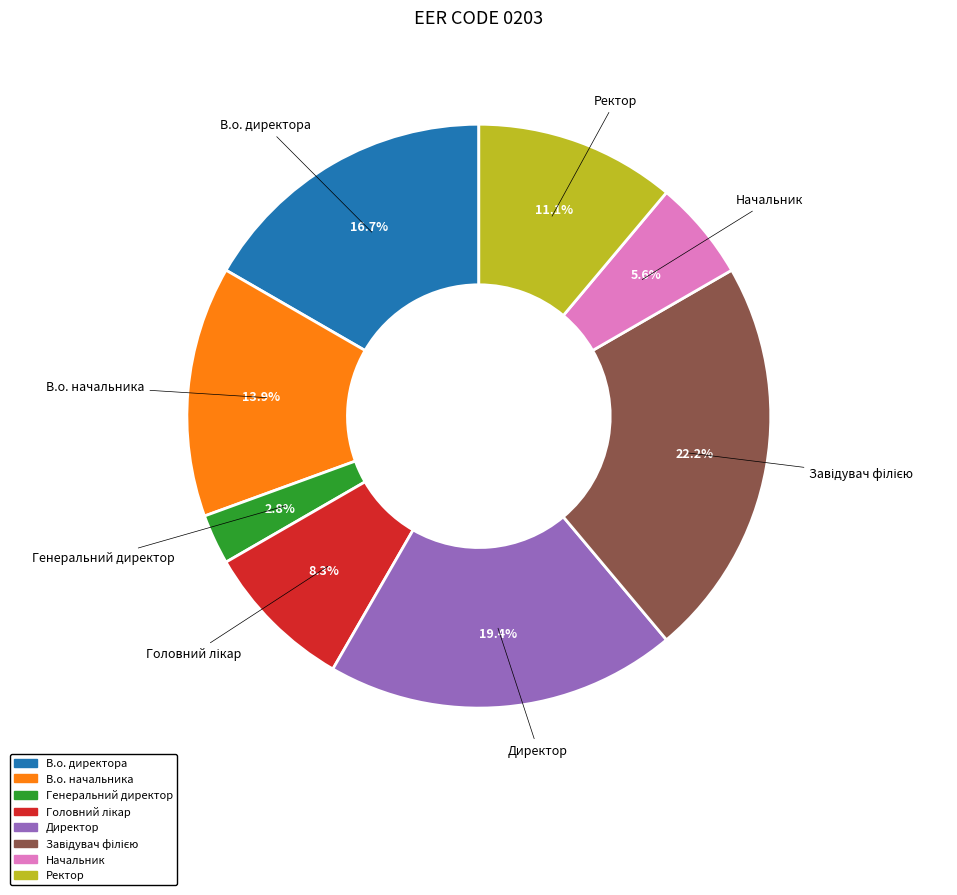

What is the smallest slice in the pie chart?

Генеральний директор